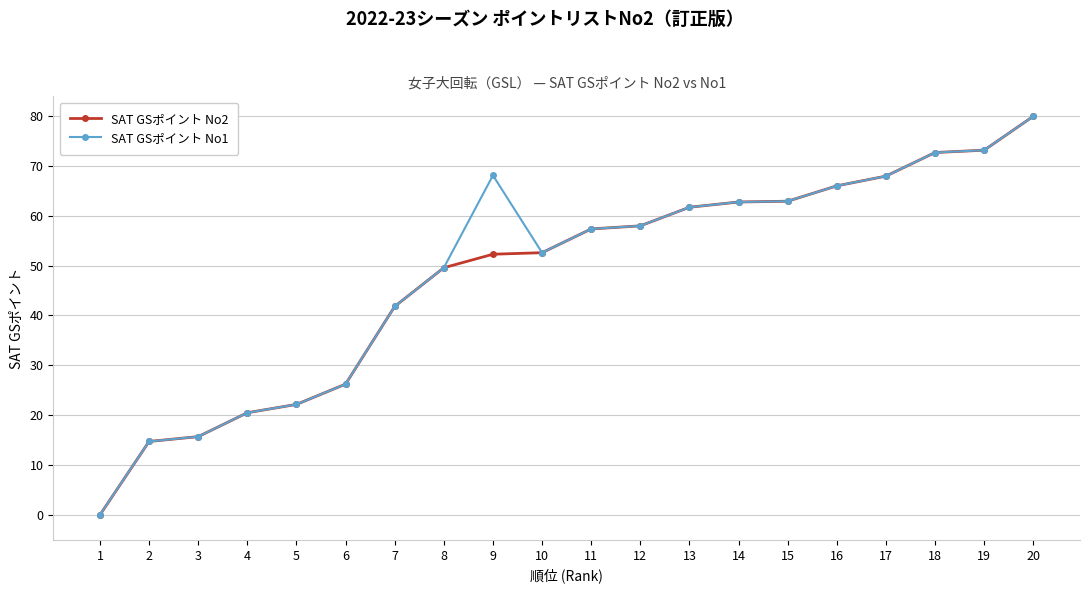

What is the average value of the SAT GSポイント No2 series?

47.9